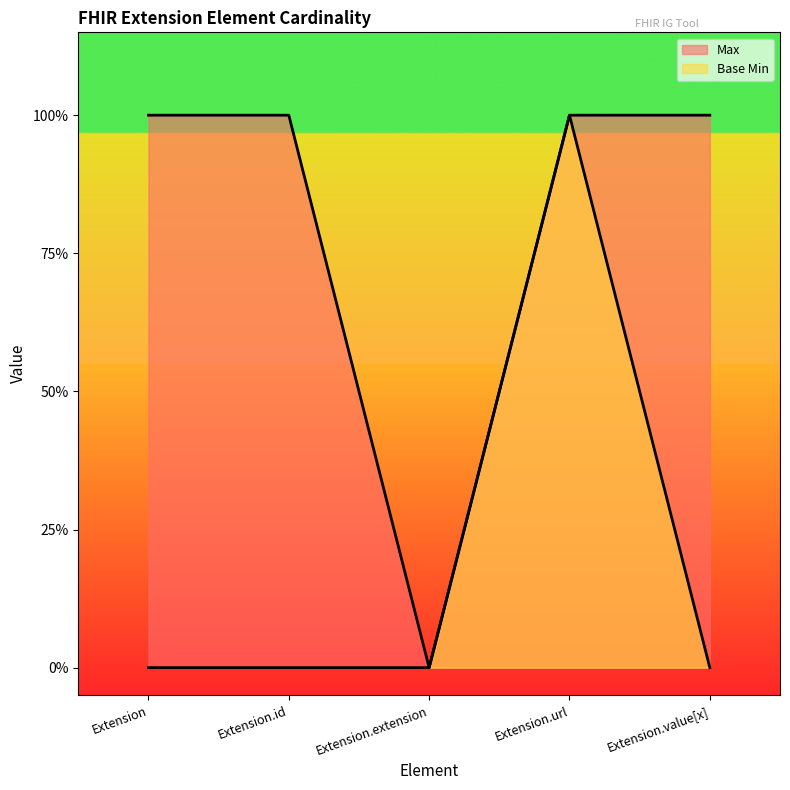

How many series are shown in this chart?

2